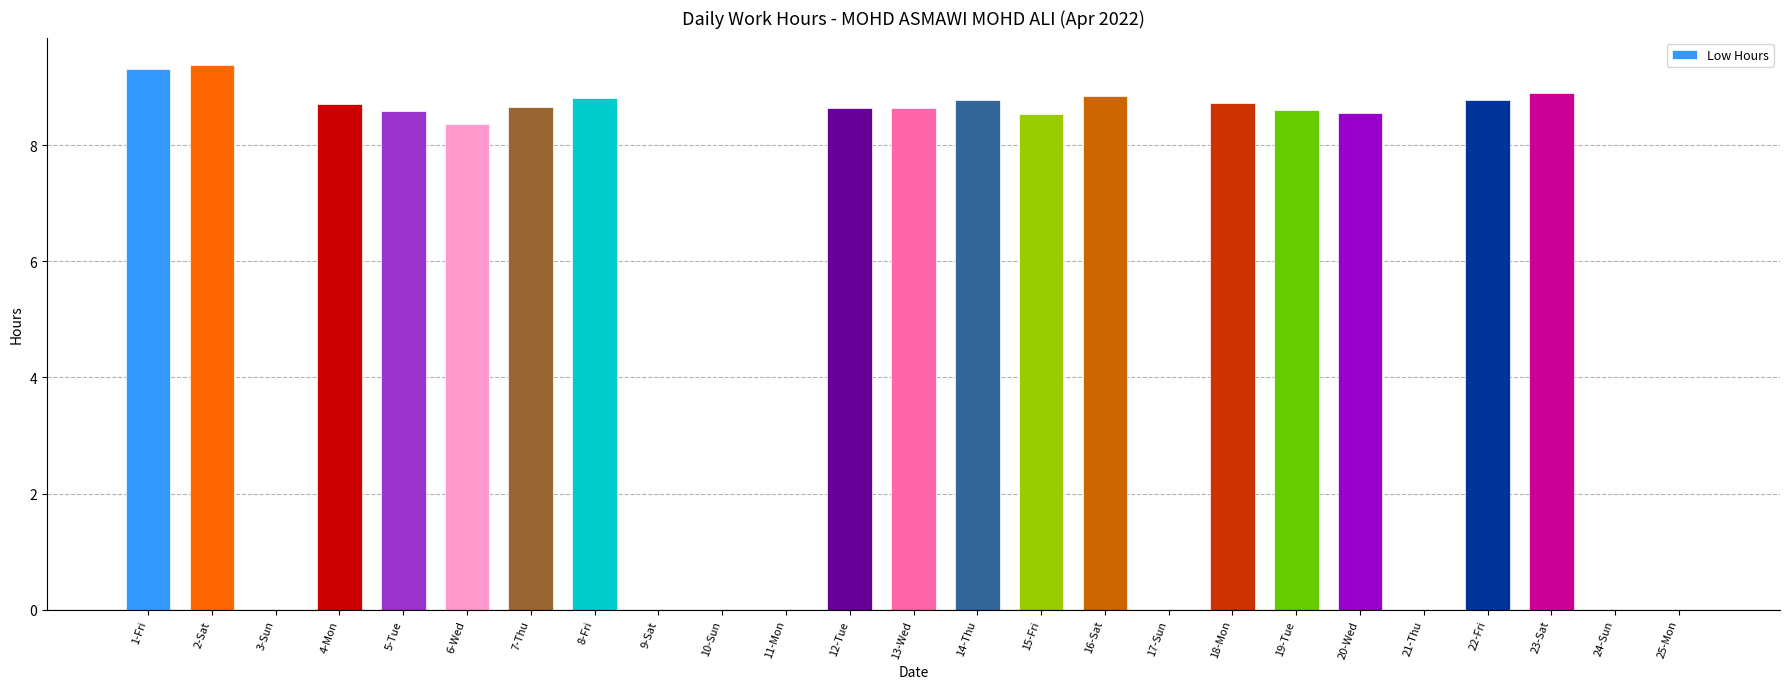

What is the change in value from 10-Sun to 15-Fri?

+8.5